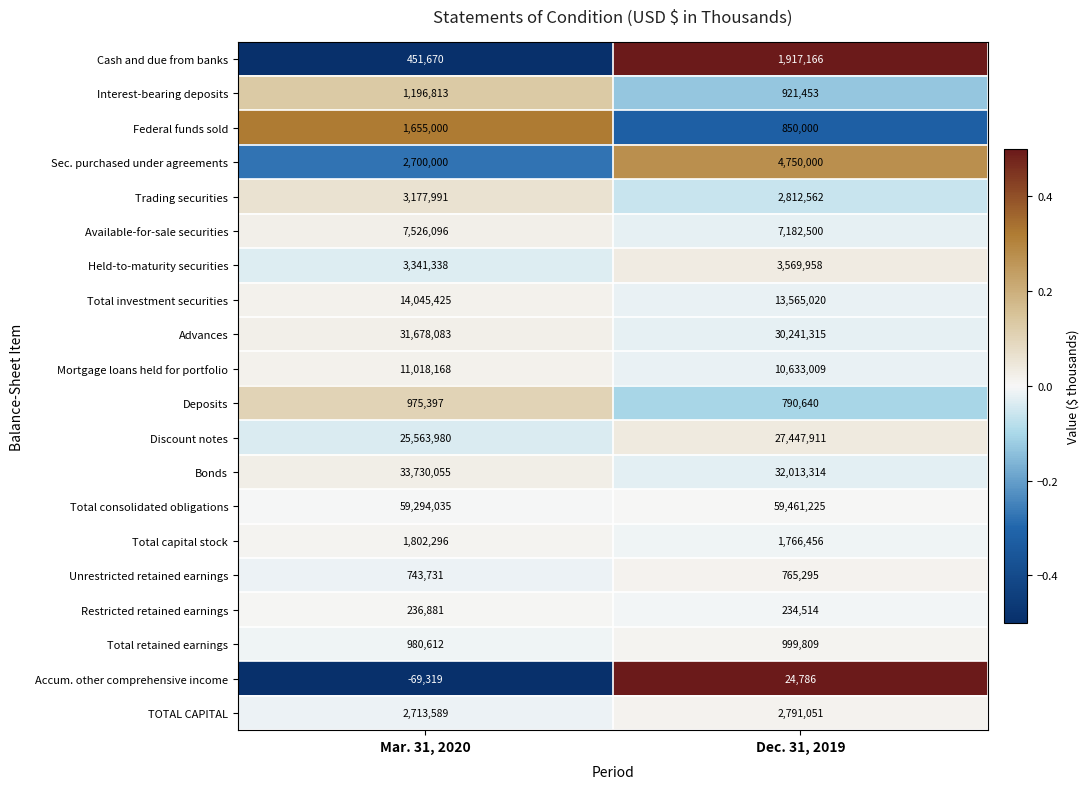

What is the sum of the Restricted retained earnings values at Mar. 31, 2020 and Dec. 31, 2019?

471395